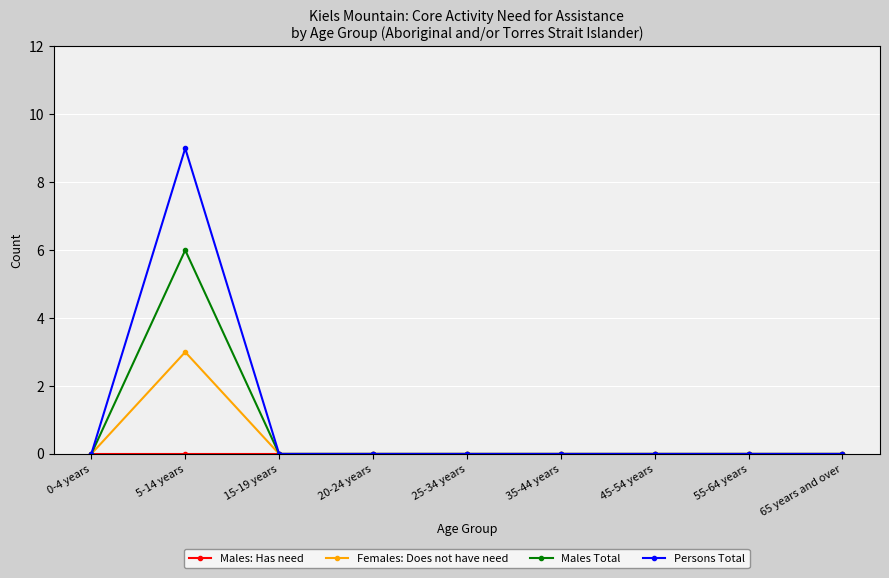

Is it true that Males Total equals -3 at 15-19 years?

False